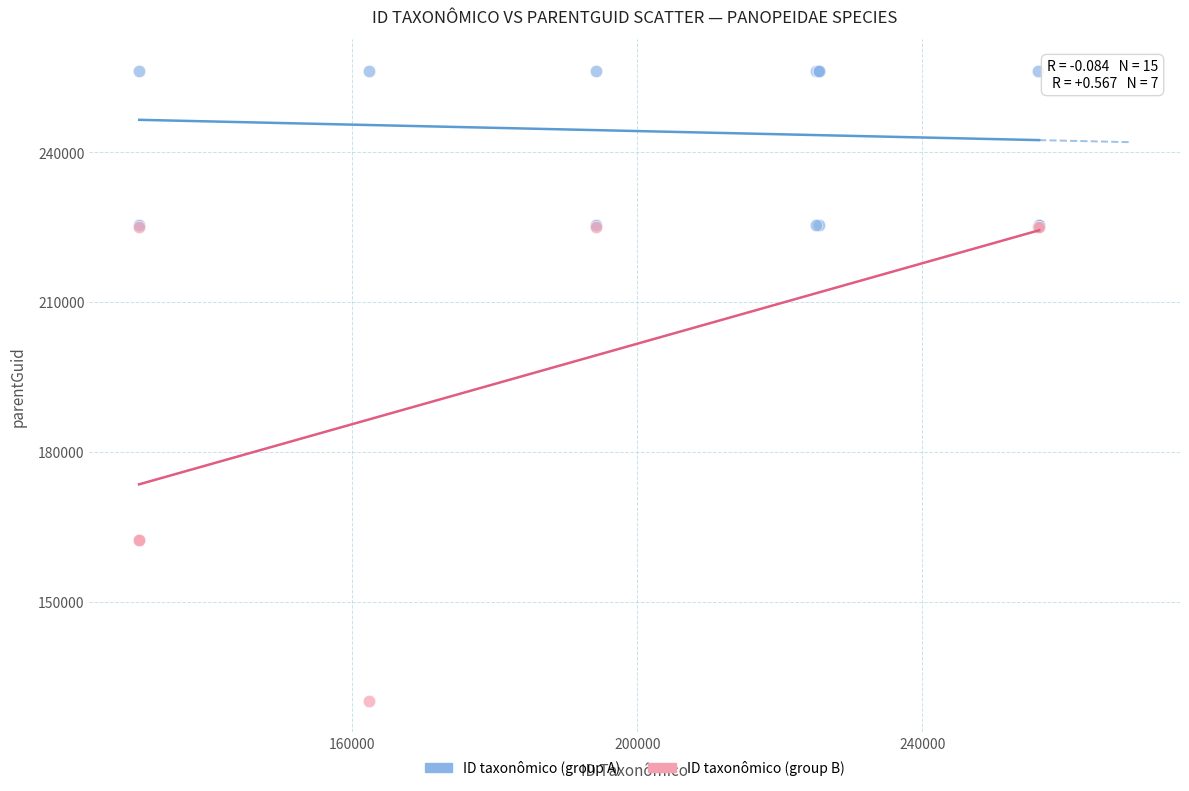

Which series reaches the minimum Y coordinate?

ID taxonômico (group B)